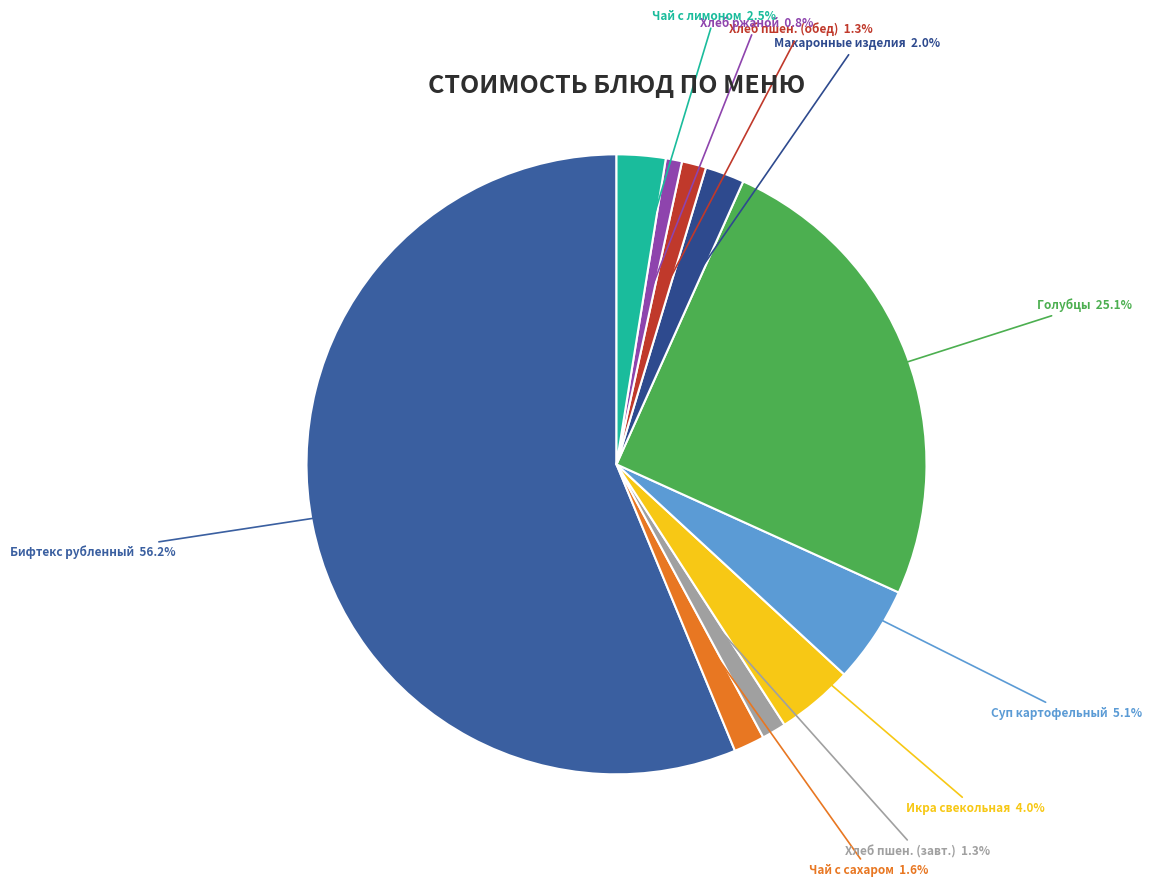

To the nearest percent, what percentage of the pie is Бифтекс рубленный?

56%